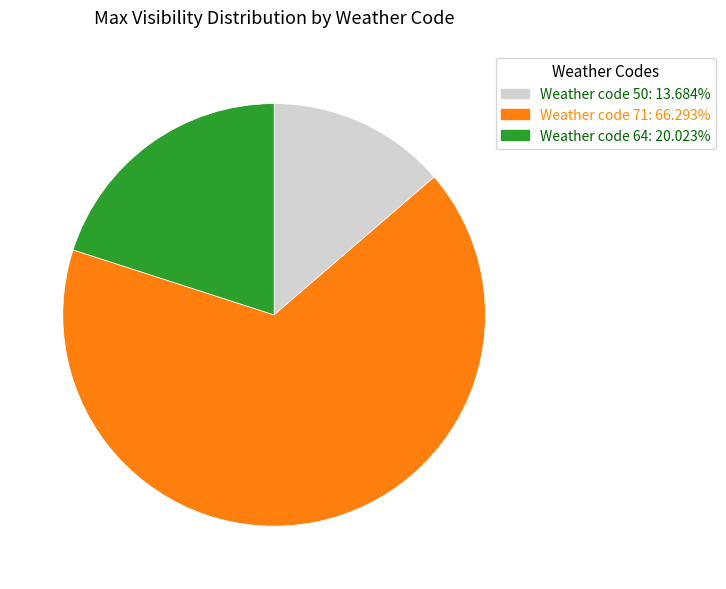

Does any single category account for the majority?

Yes